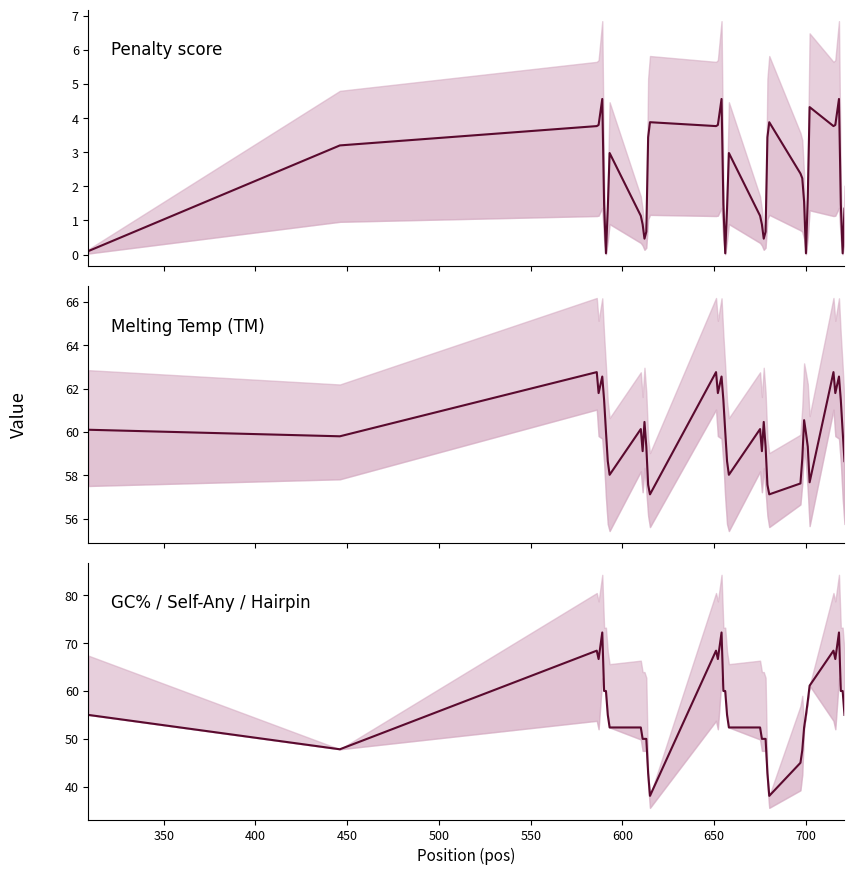

What is the difference between the maximum and minimum values in the GC% / Self-Any / Hairpin series?

34.1